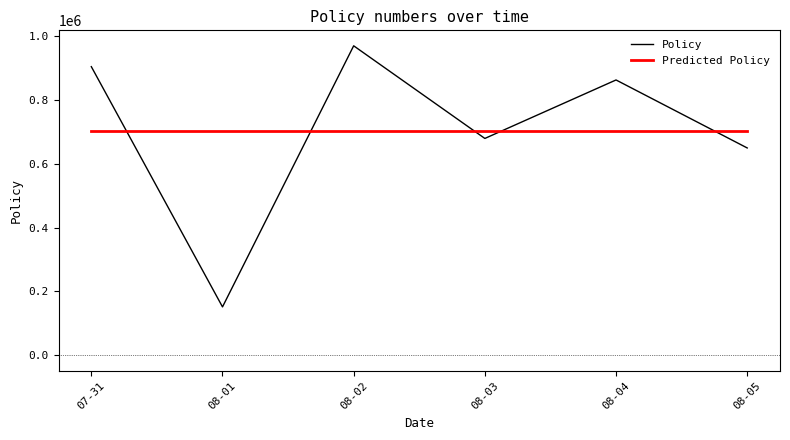

How many points are lower than both their immediate neighbors (excluding endpoints)?

2